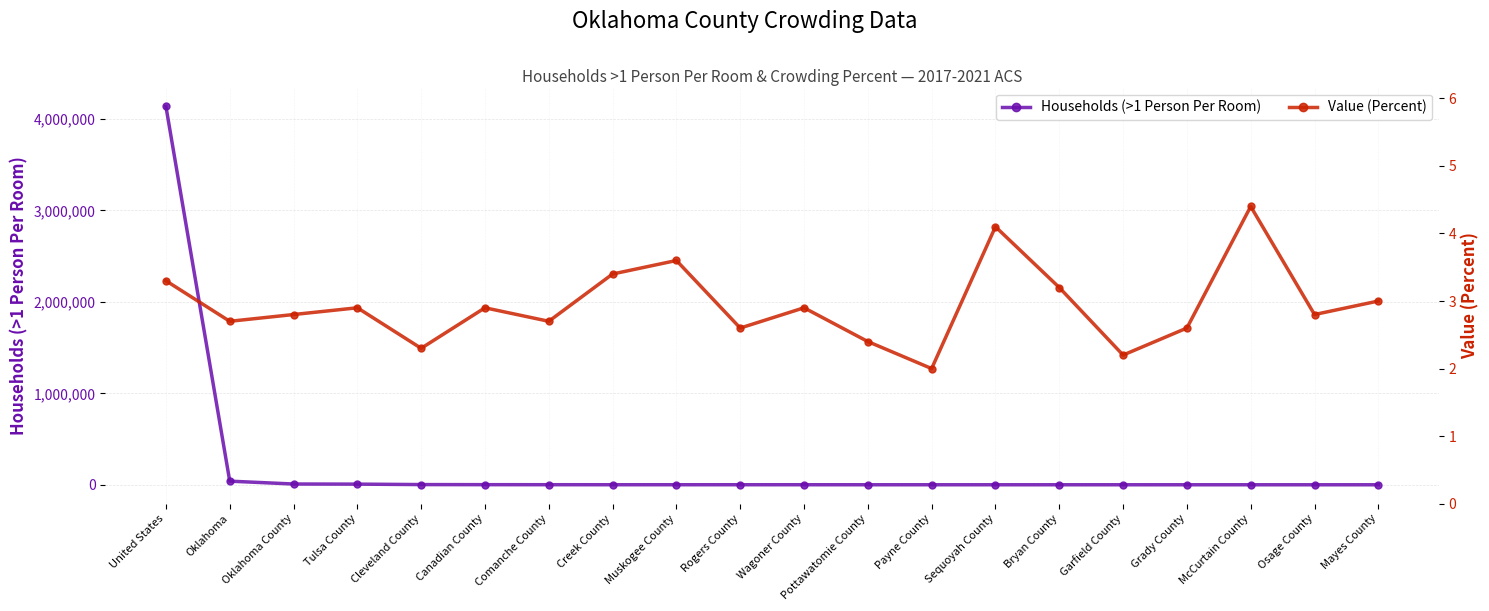

Does the chart display data point markers on the line(s)?

Yes